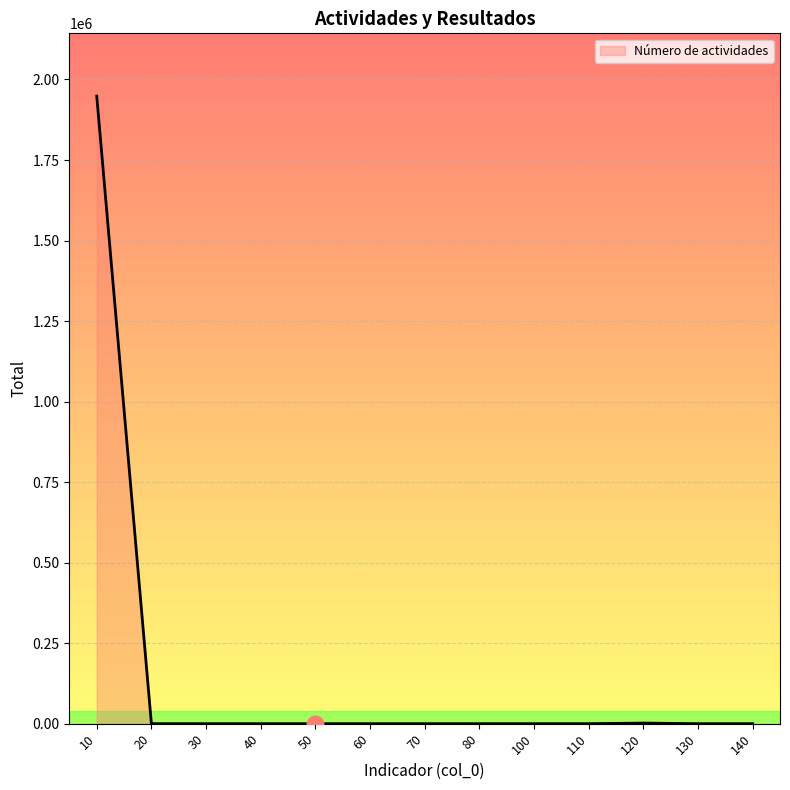

What is the greatest value displayed?

1948461